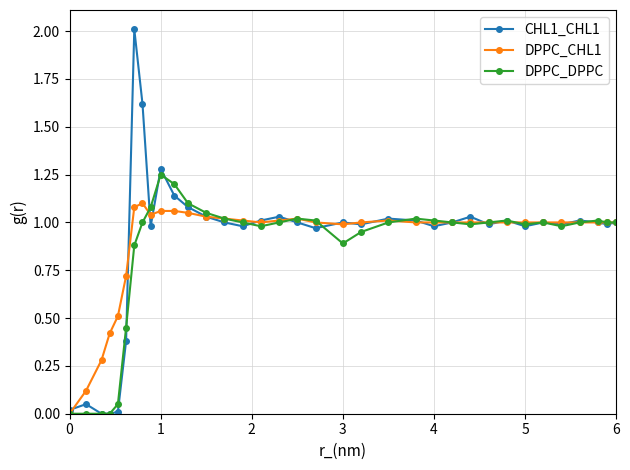

True or false: DPPC_CHL1 has more than 0 interior local peaks.

True